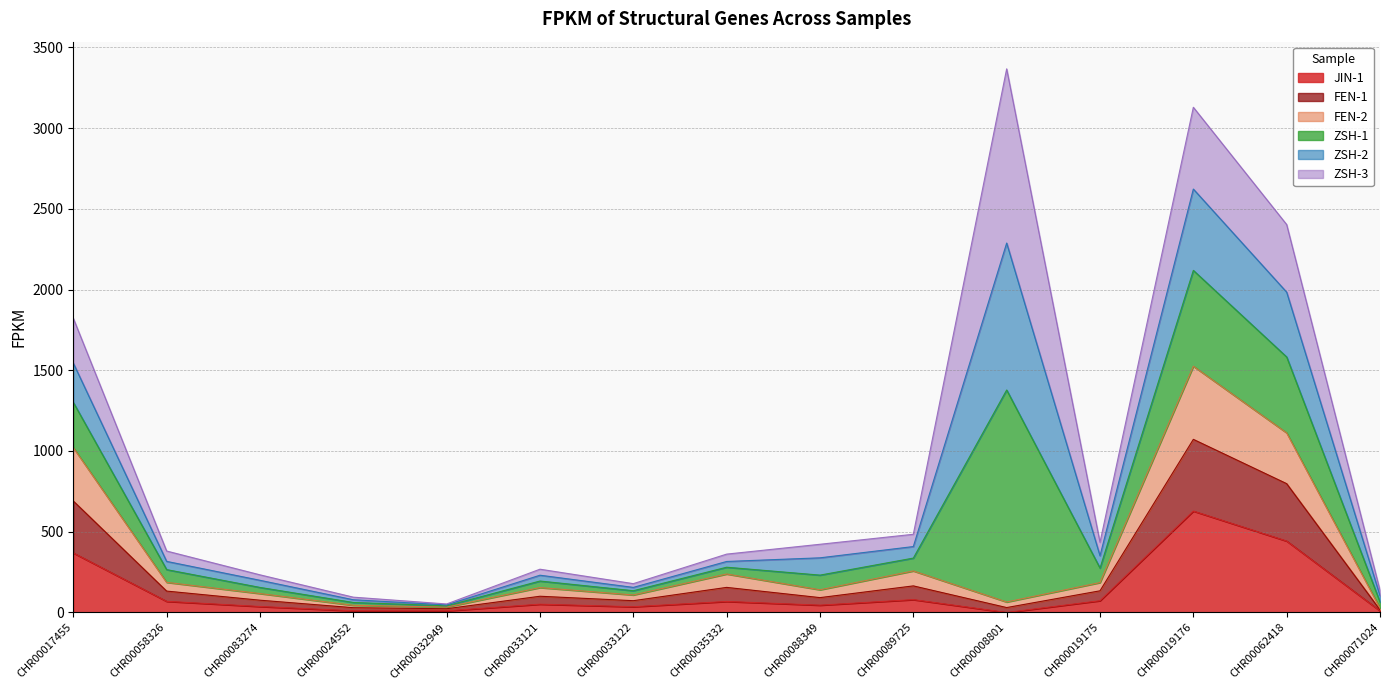

What is the difference between the highest and lowest values at CHR00088349?

95.2